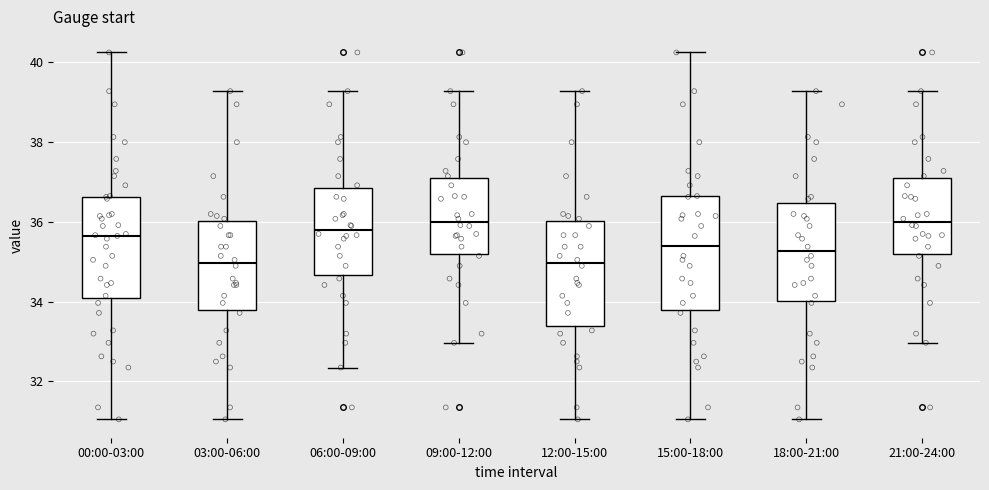

Reading left to right, transcribe this box plot: for each box, give where its median line is, the range the box spans, and where its two whiskers end, as read against the y-axis. The values are not printed on the chart, so give them approximately, as read against the axis.

00:00-03:00: median 35.6, box 34.2 to 36.6, whiskers 31.0 to 40.2
03:00-06:00: median 35.0, box 33.8 to 36.0, whiskers 31.0 to 39.2
06:00-09:00: median 35.8, box 34.6 to 36.8, whiskers 32.4 to 39.2
09:00-12:00: median 36.0, box 35.2 to 37.0, whiskers 33.0 to 39.2
12:00-15:00: median 35.0, box 33.4 to 36.0, whiskers 31.0 to 39.2
15:00-18:00: median 35.4, box 33.8 to 36.6, whiskers 31.0 to 40.2
18:00-21:00: median 35.2, box 34.0 to 36.4, whiskers 31.0 to 39.2
21:00-24:00: median 36.0, box 35.2 to 37.0, whiskers 33.0 to 39.2